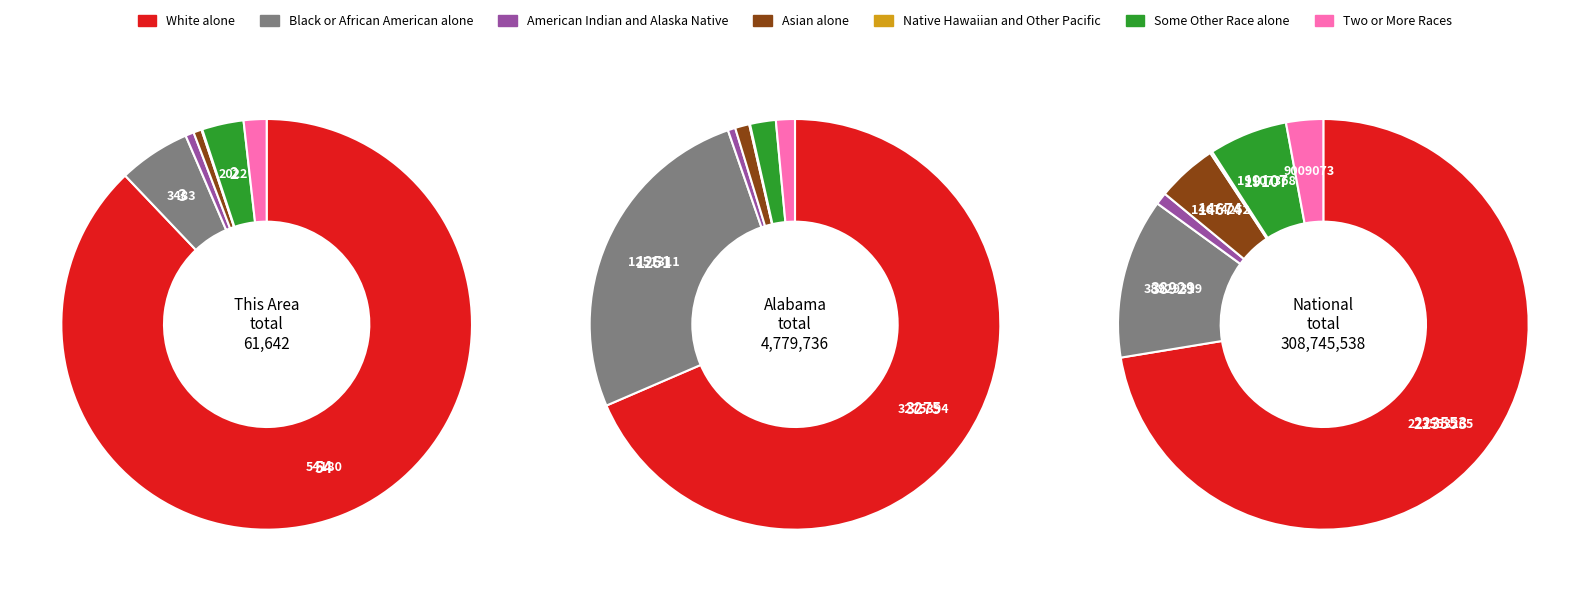

Combined, what portion of the pie is White alone and Black or African American alone?

93.5%